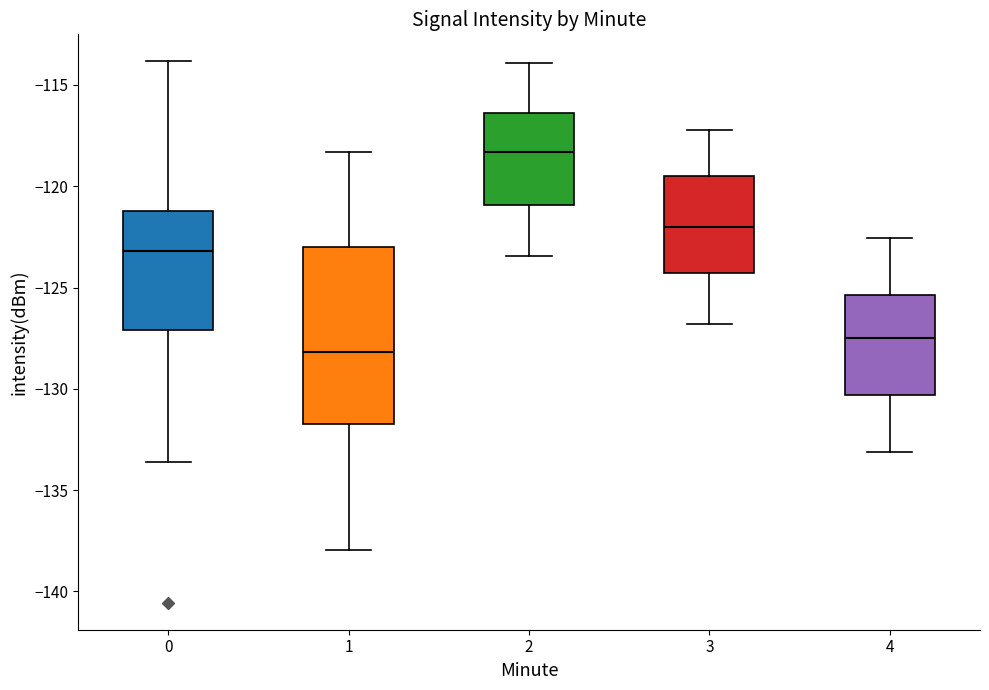

Where does the median line of the box at x = 4 sit on the y-axis? The values are not printed on the chart, so give them approximately, as read against the axis.

-127.5